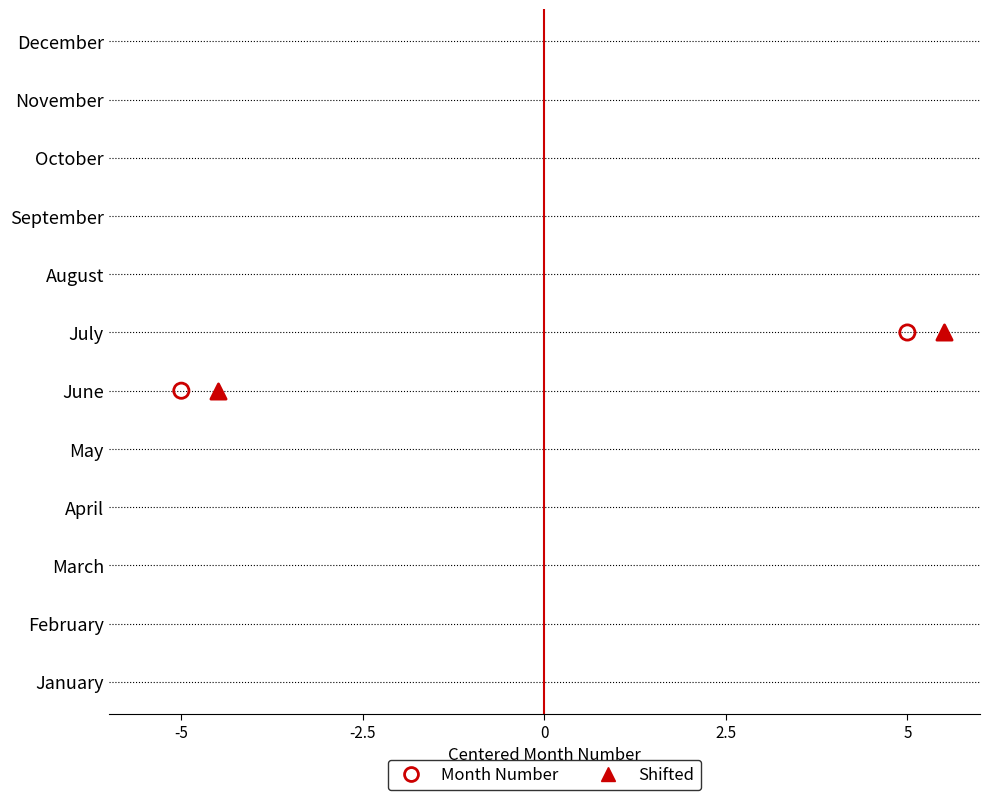

Is the value of Month Number at 5 greater than the value of Shifted at -2.5?

Yes